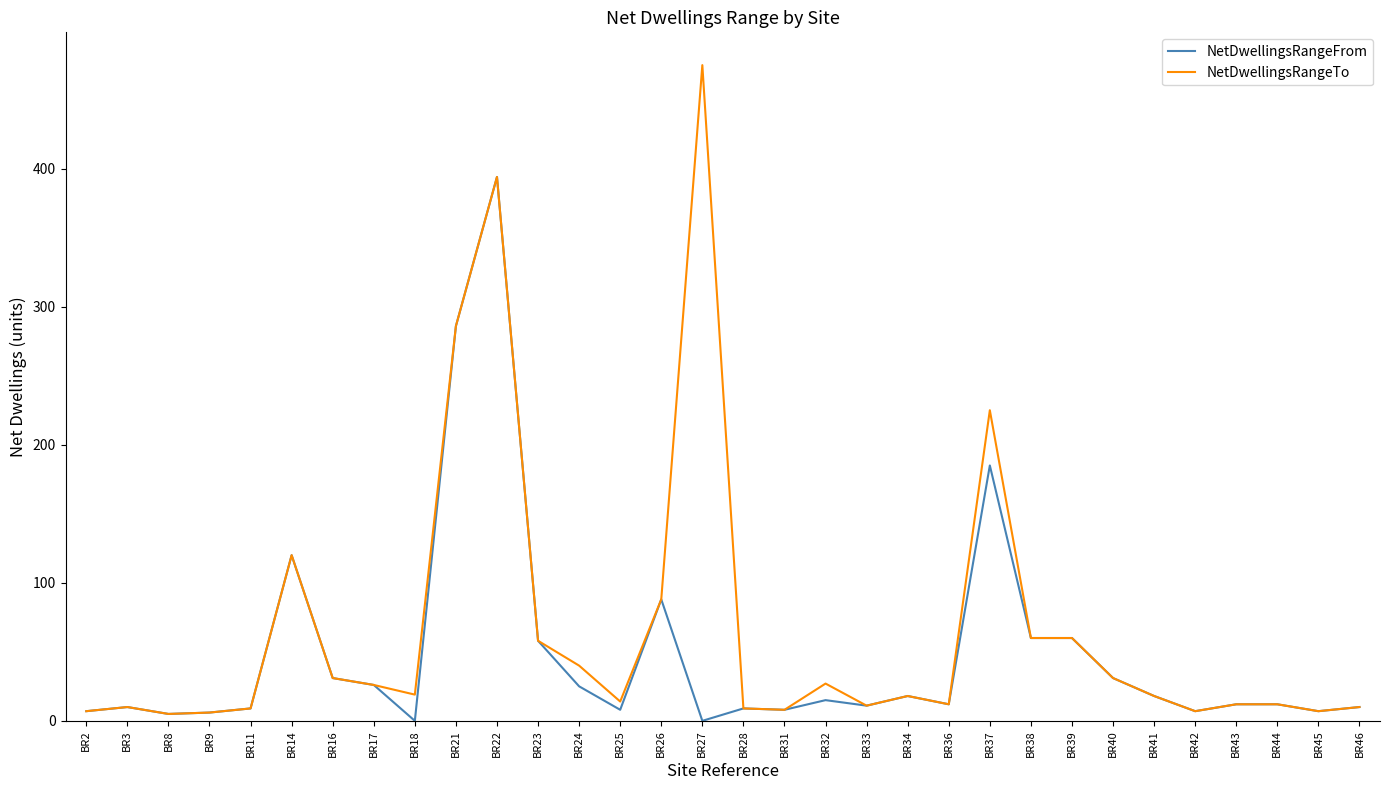

At which category is the sum across all series the highest?

BR22